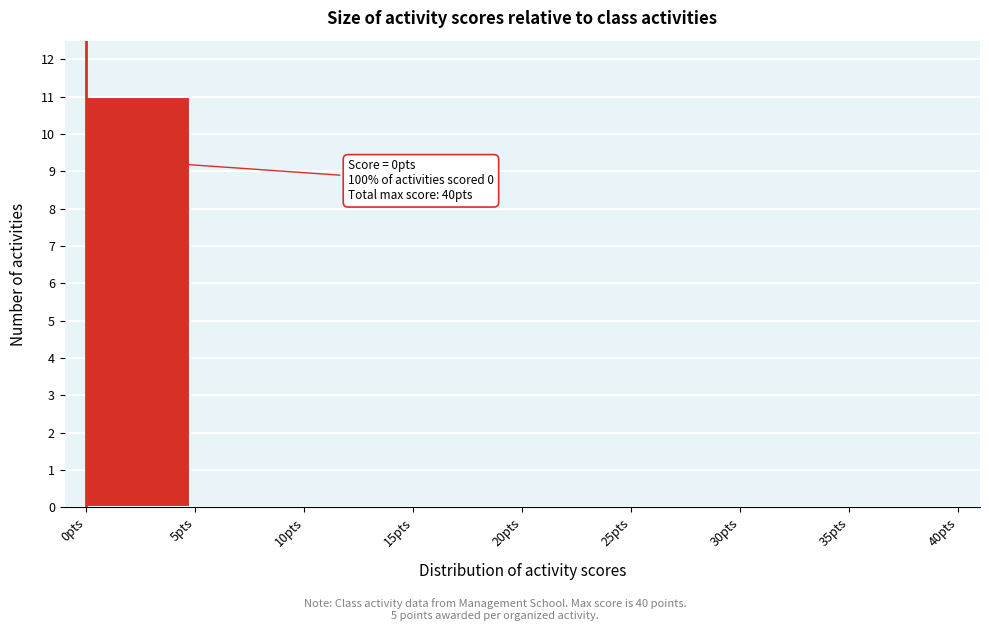

Which range on the x-axis has the tallest bar?

0 to 5